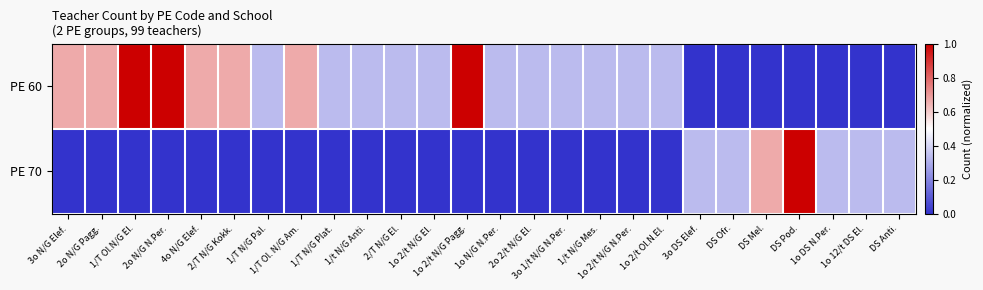

Which category has the lowest value across all series?

3o DS Elef.